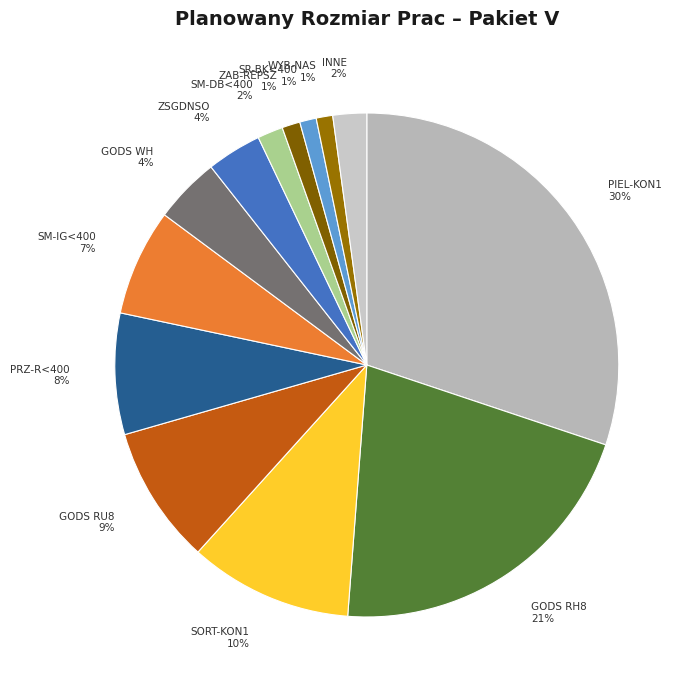

Count the number of slices in the pie.

13